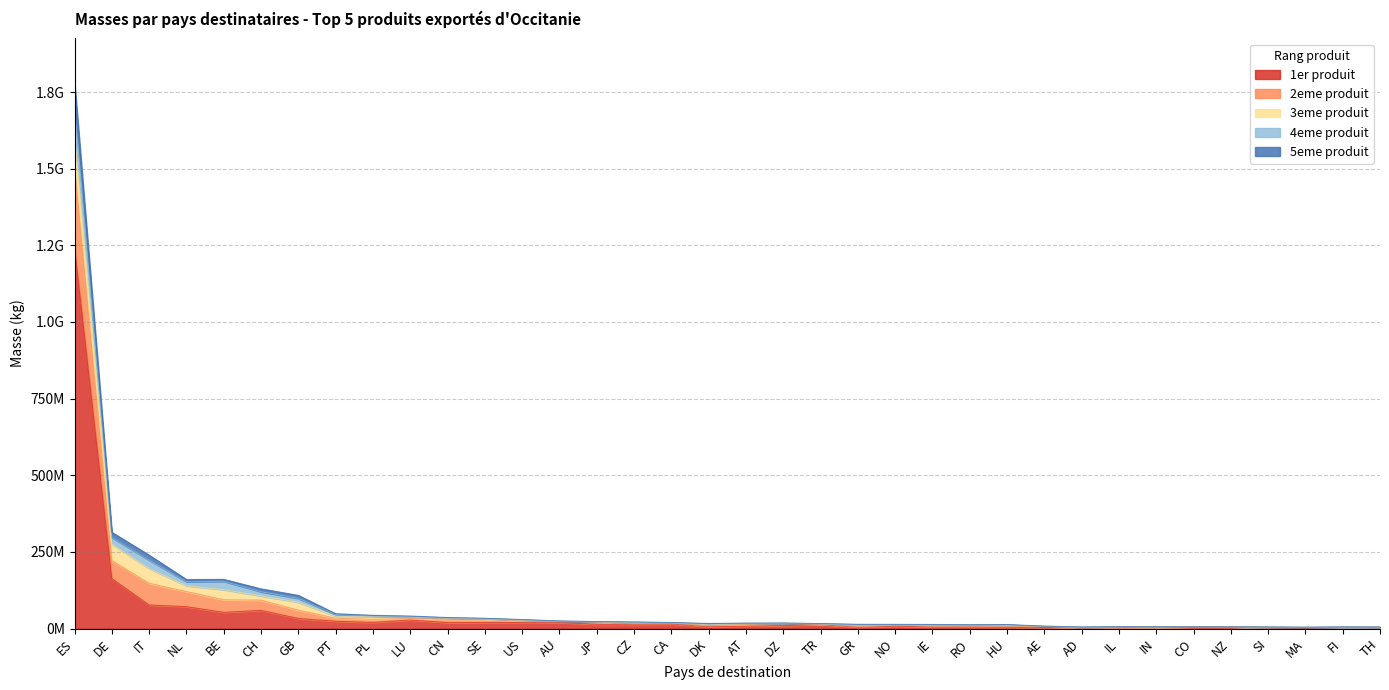

True or false: 5eme produit and 1er produit cross at least once.

False